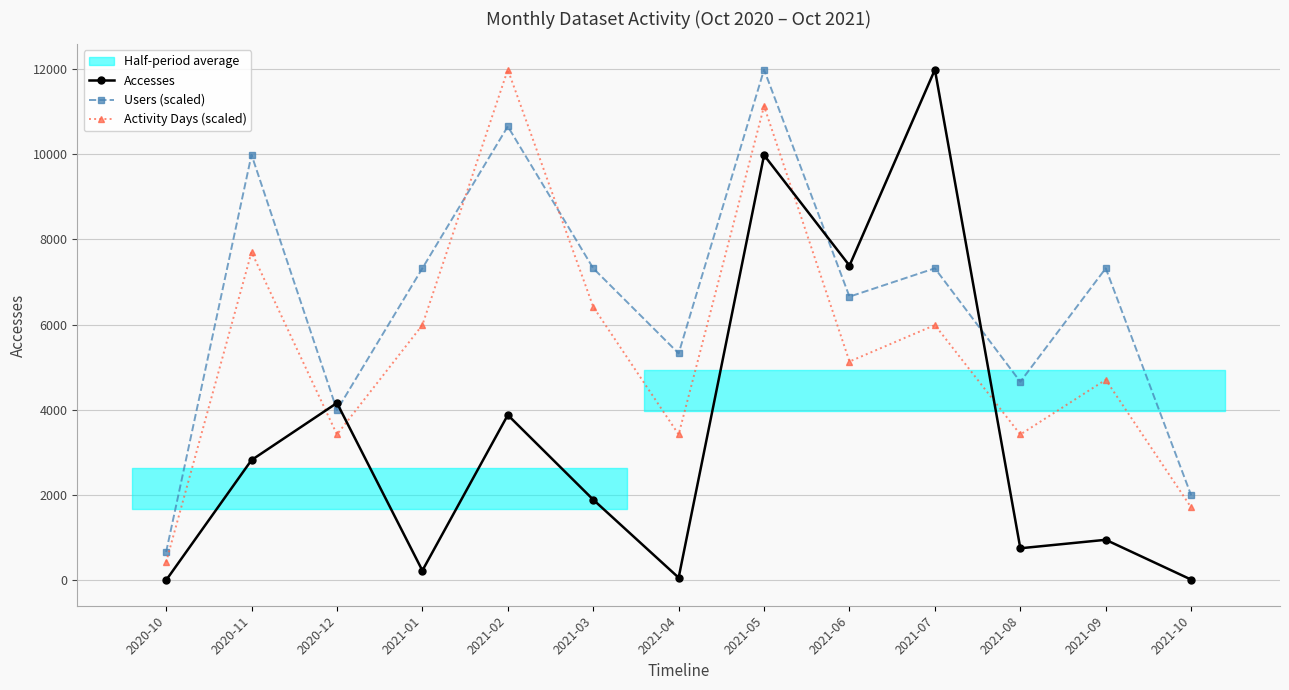

Does the chart display data point markers on the line(s)?

Yes